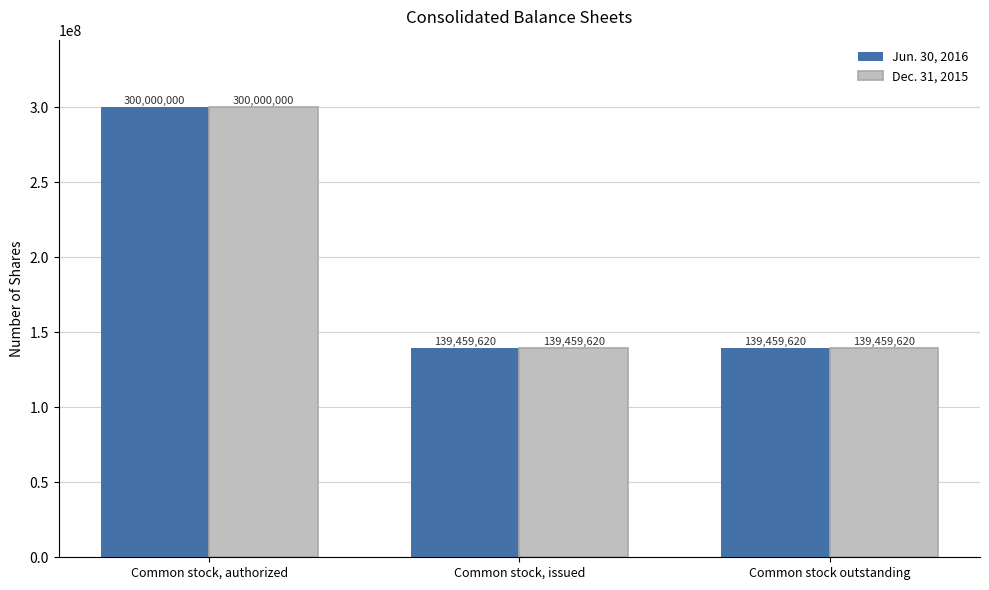

The Jun. 30, 2016 series shows 300000000 at Common stock, authorized. True or false?

True